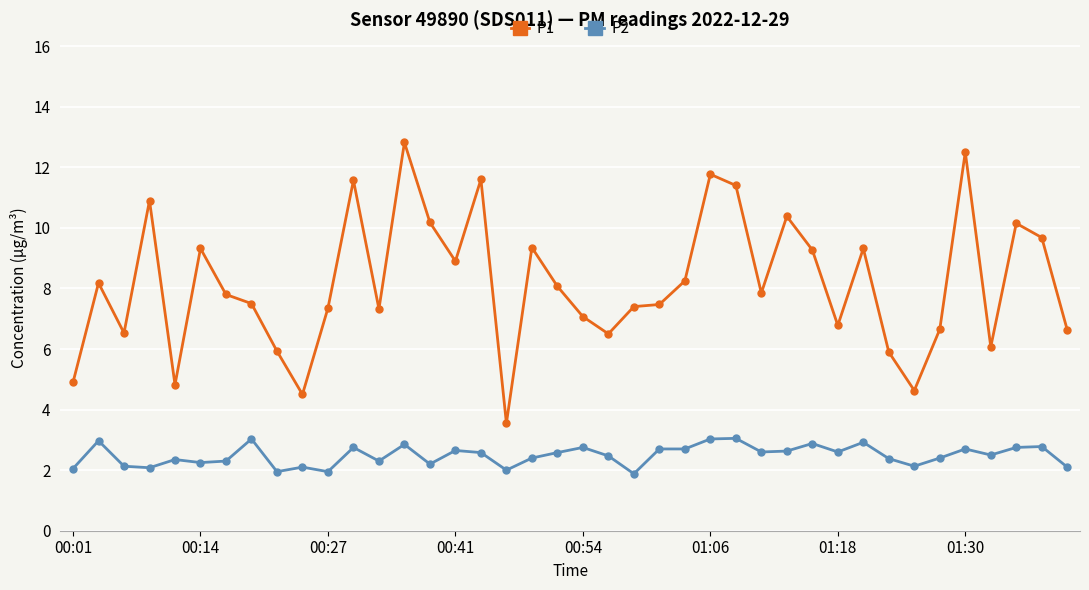

What is the average value of the P2 series?

2.5